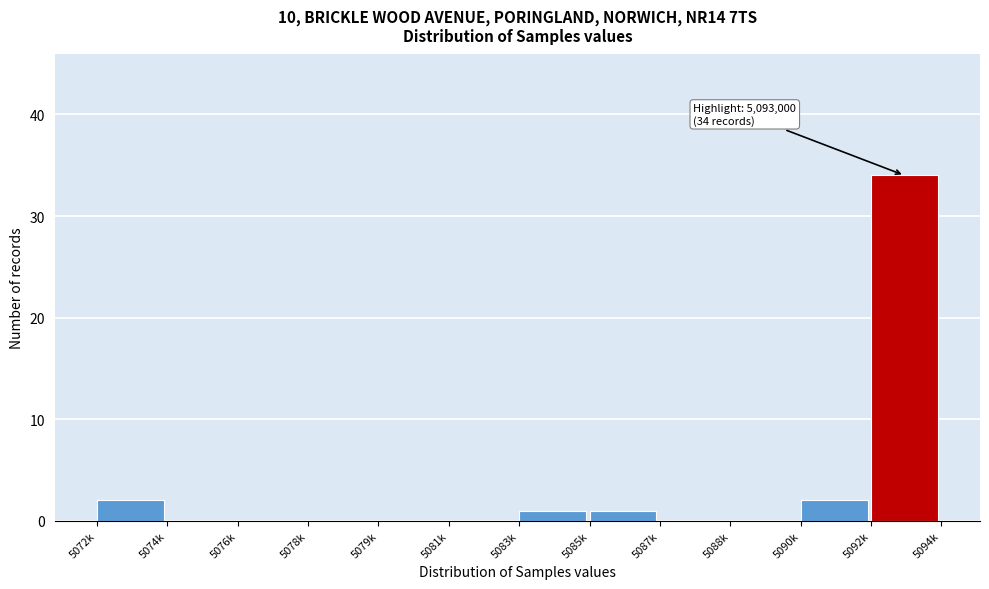

Reading right to left, extract all data points from this chart.

5092k=34	5090k=2	5088k=0	5087k=0	5085k=1	5083k=1	5081k=0	5079k=0	5078k=0	5076k=0	5074k=0	5072k=2